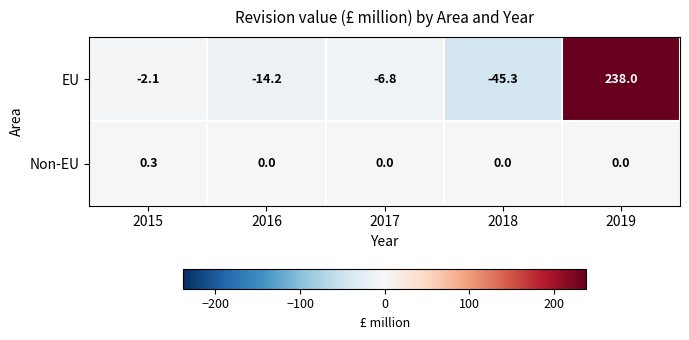

How many values in the Non-EU series exceed 0?

1